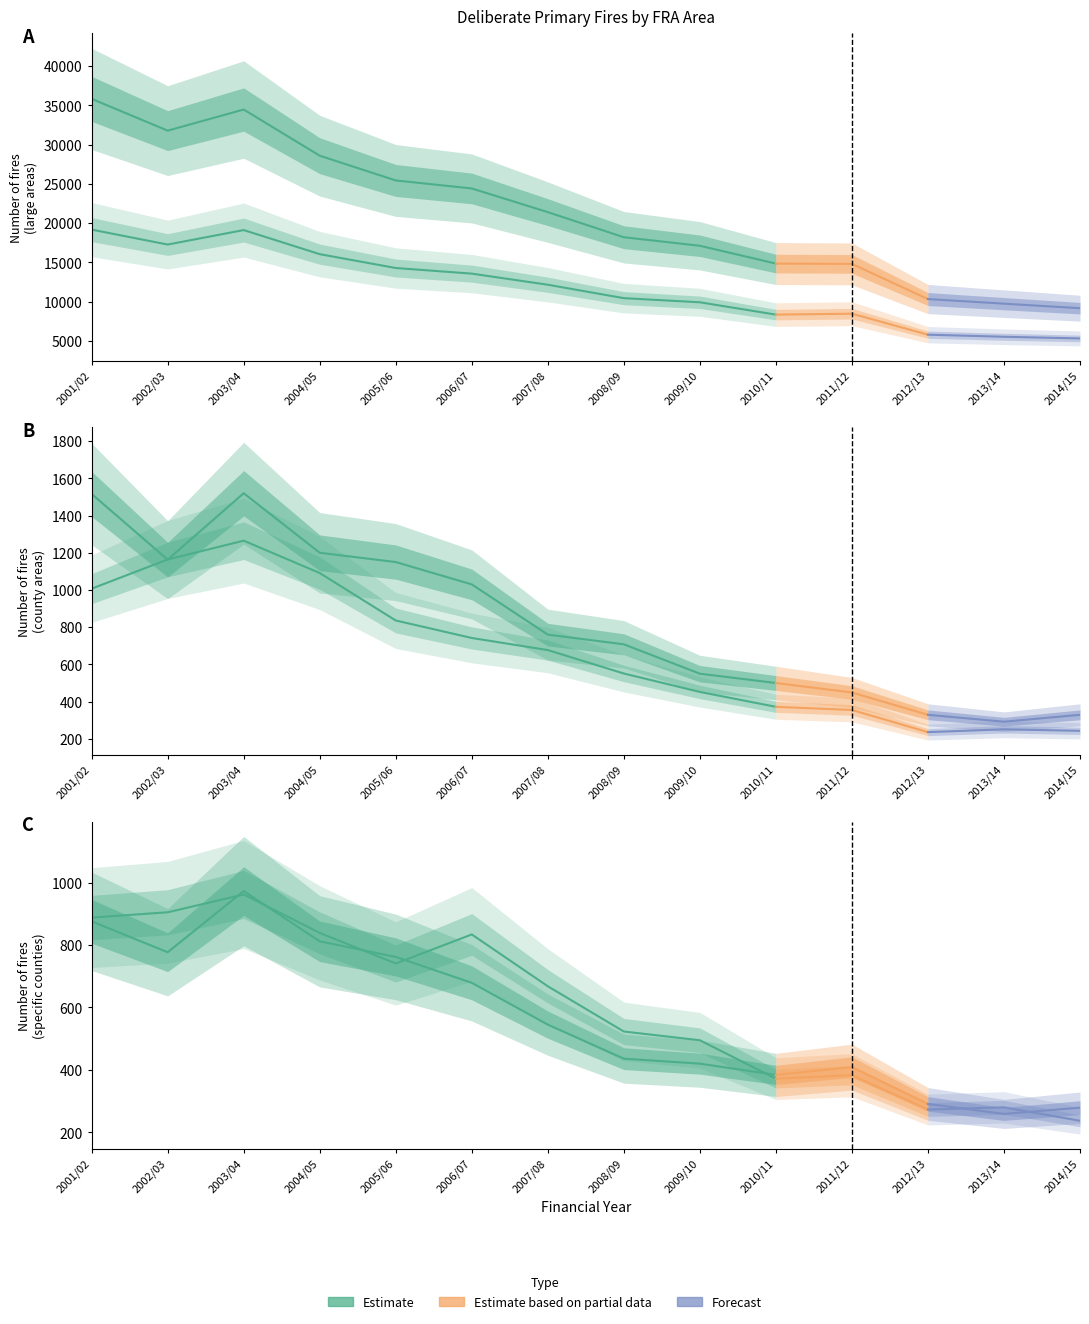

The Lancashire series shows 574 at 2014/15. True or false?

False